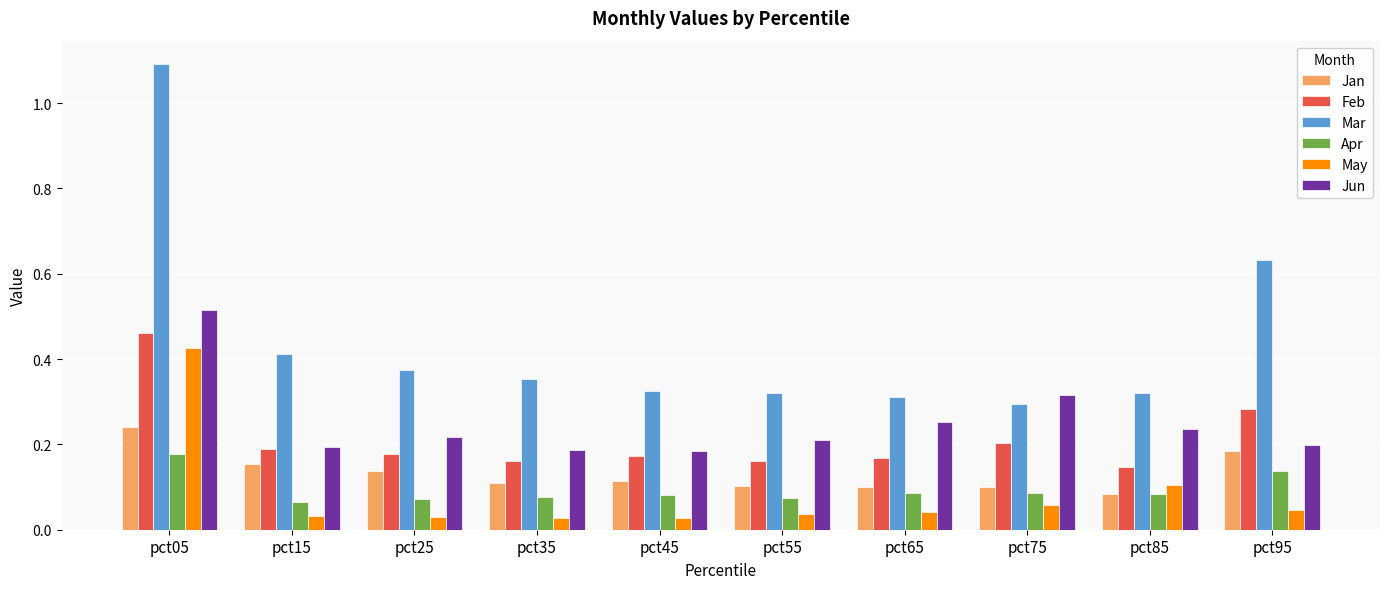

How many Mar values are between 0 and 1?

9